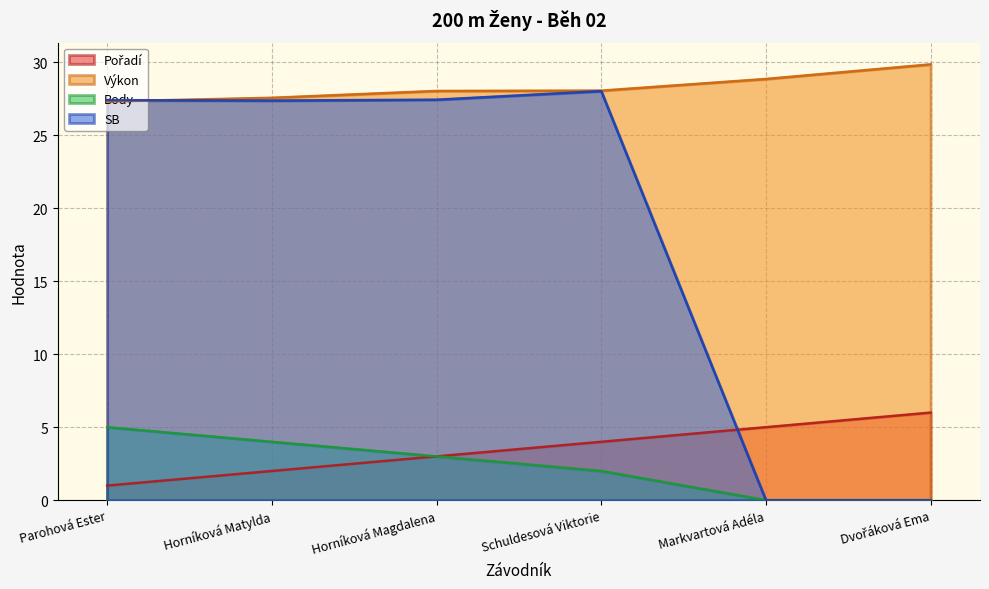

How many Pořadí values are between 2 and 5?

4